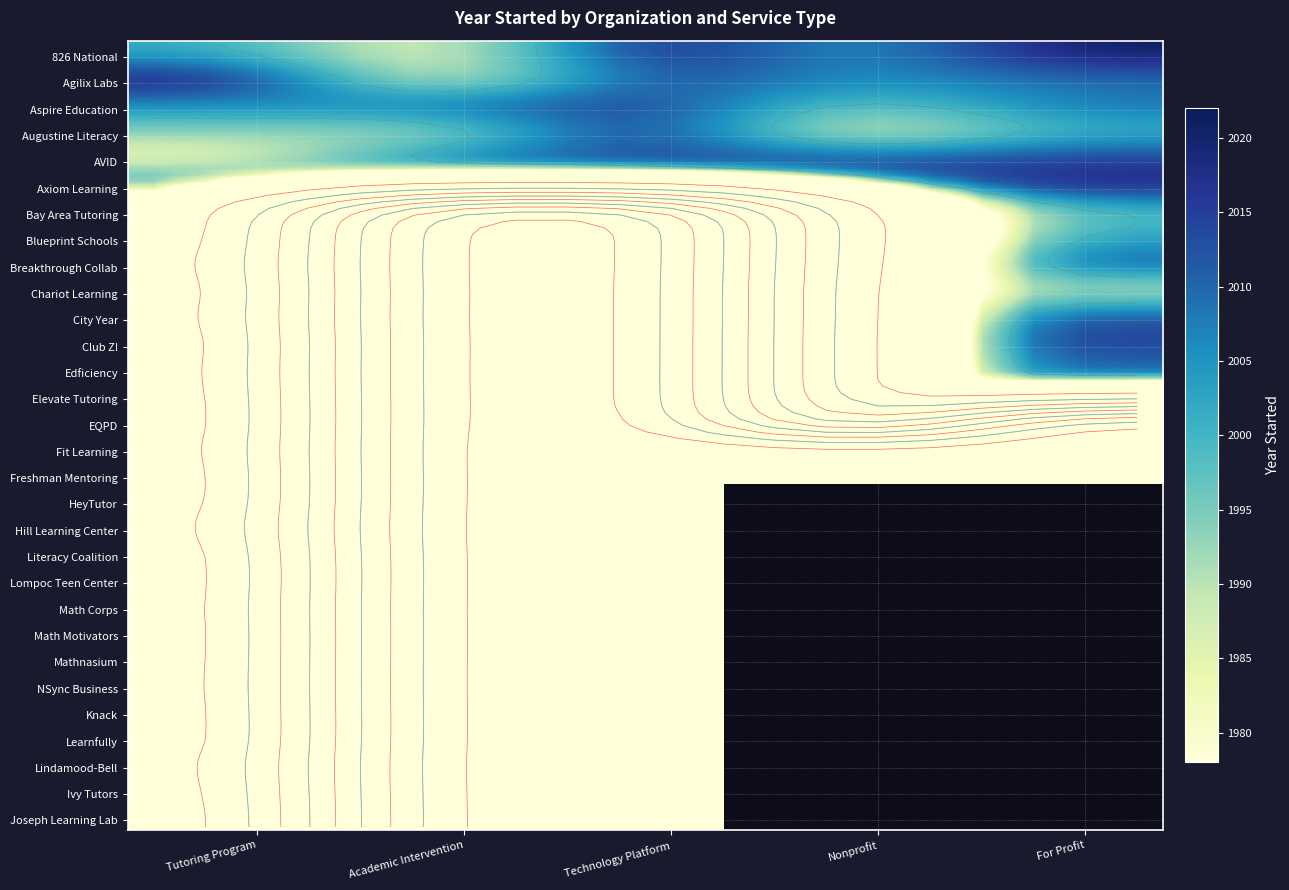

Rank the series by their maximum value, from lowest to highest.

Academic Intervention, Tutoring Program, Technology Platform, Nonprofit, For Profit